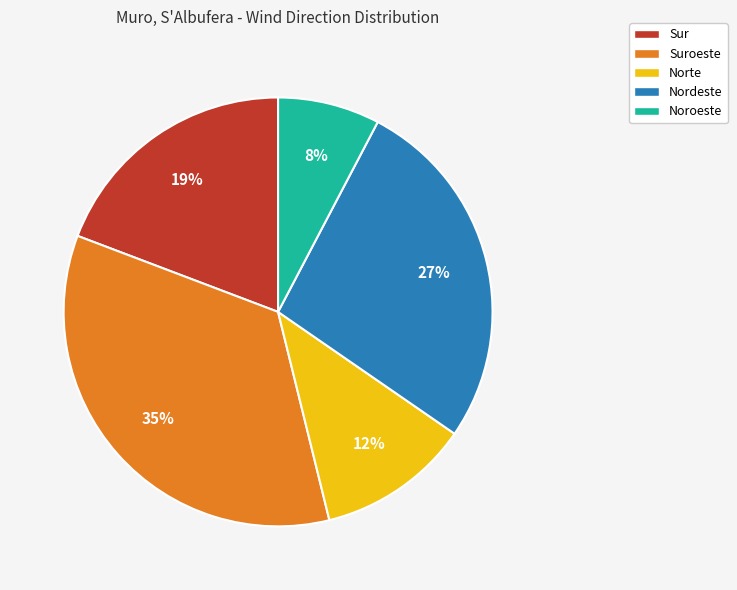

Does Nordeste account for over 50% of the chart?

No